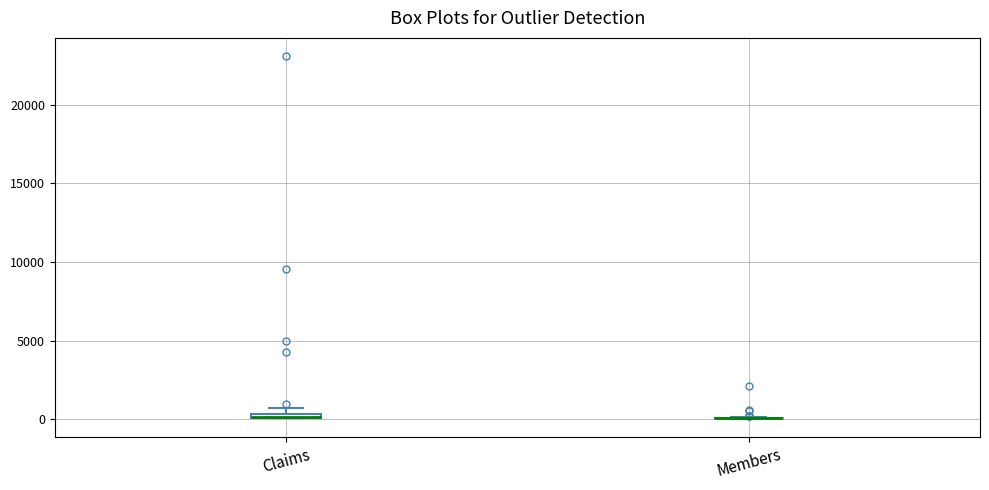

Where is the upper edge of the box for Claims on the y-axis? The values are not printed on the chart, so give them approximately, as read against the axis.

500